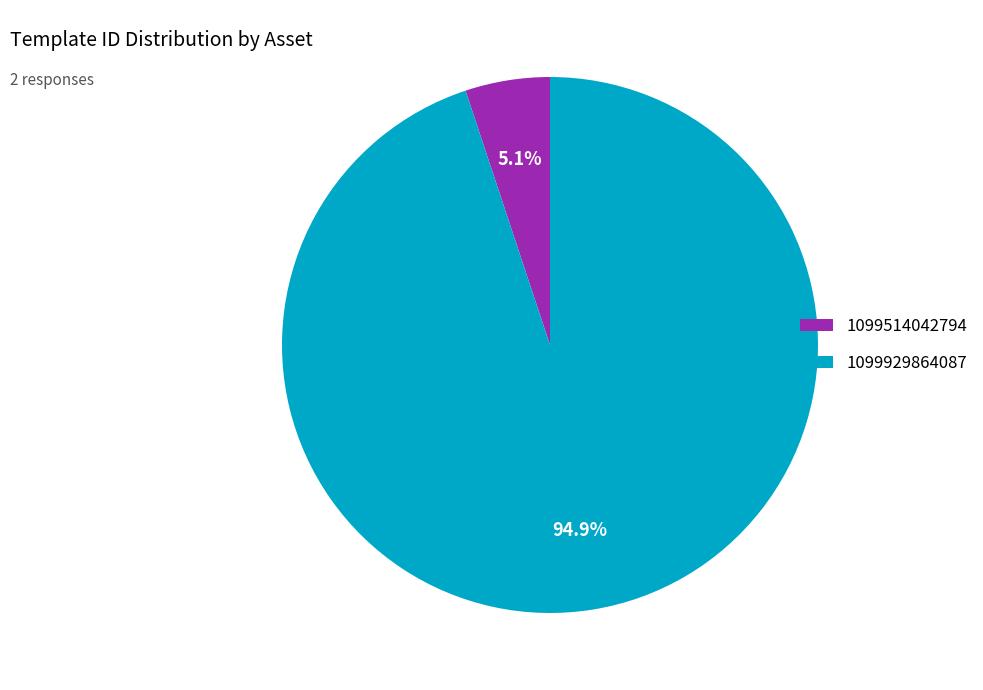

How many segments does this pie chart have?

2